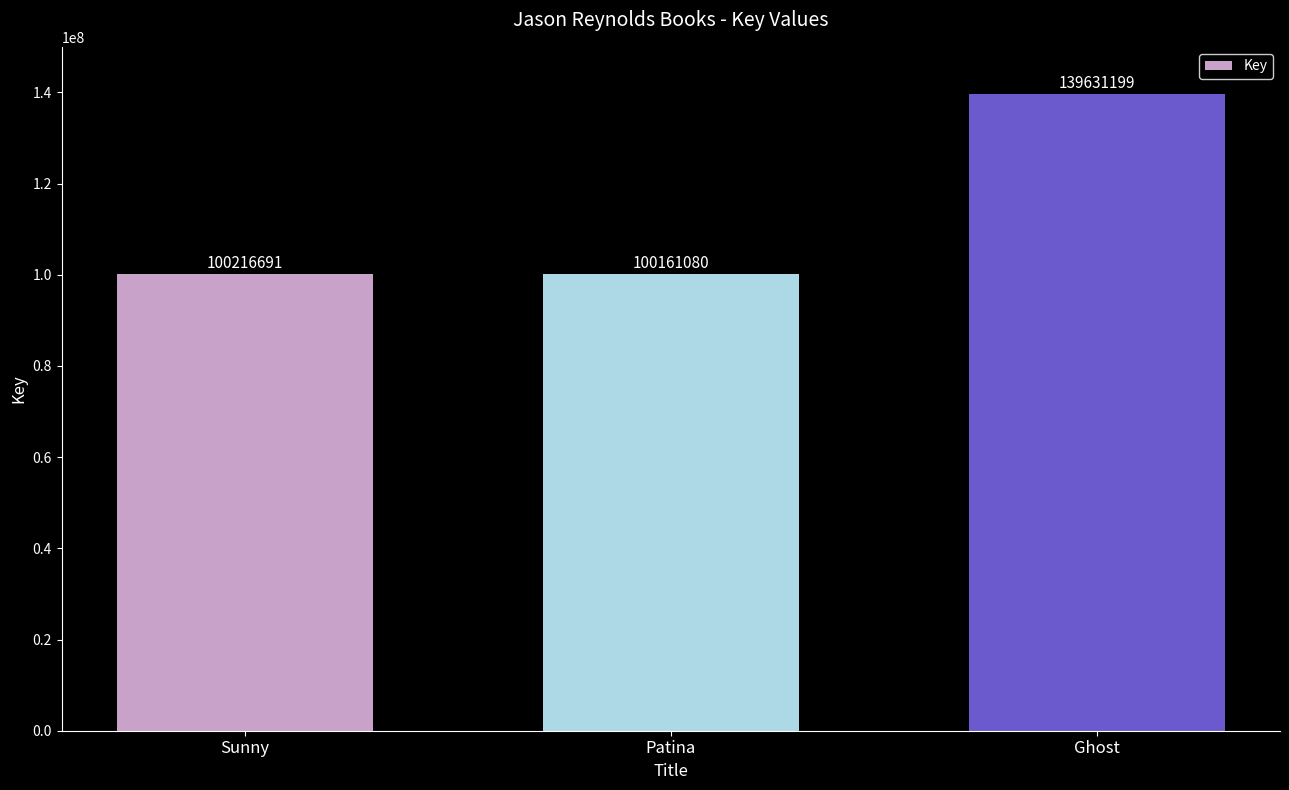

Reading left to right, what are all the values shown in this chart?

Sunny=100216691	Patina=100161080	Ghost=139631199